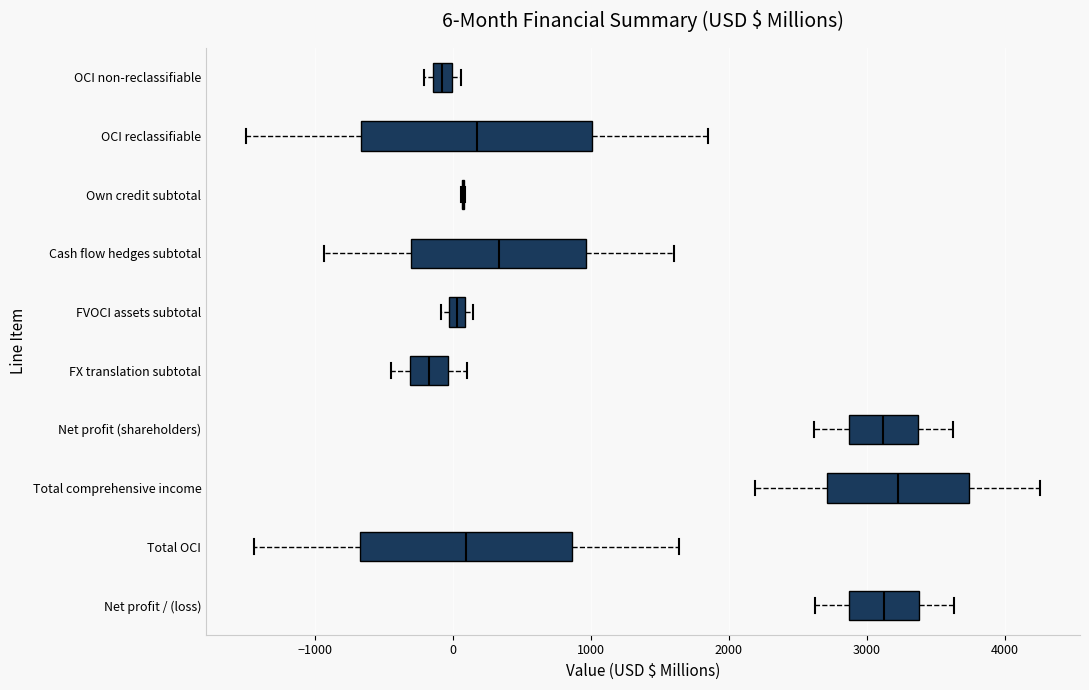

Comparing the boxes themselves (not the whiskers), which one is the widest?

OCI reclassifiable